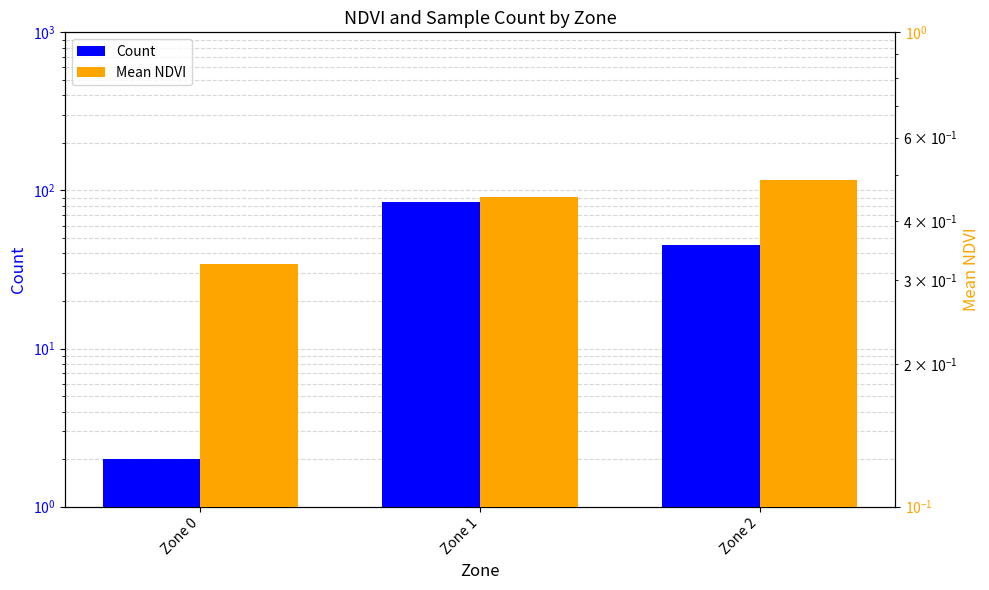

Count the number of data series in this chart.

2